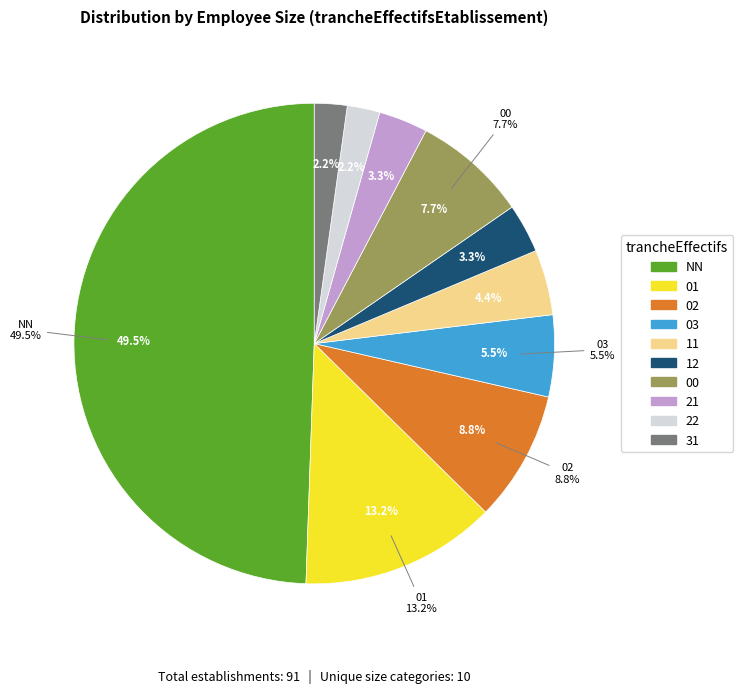

Which slice is the smallest?

22